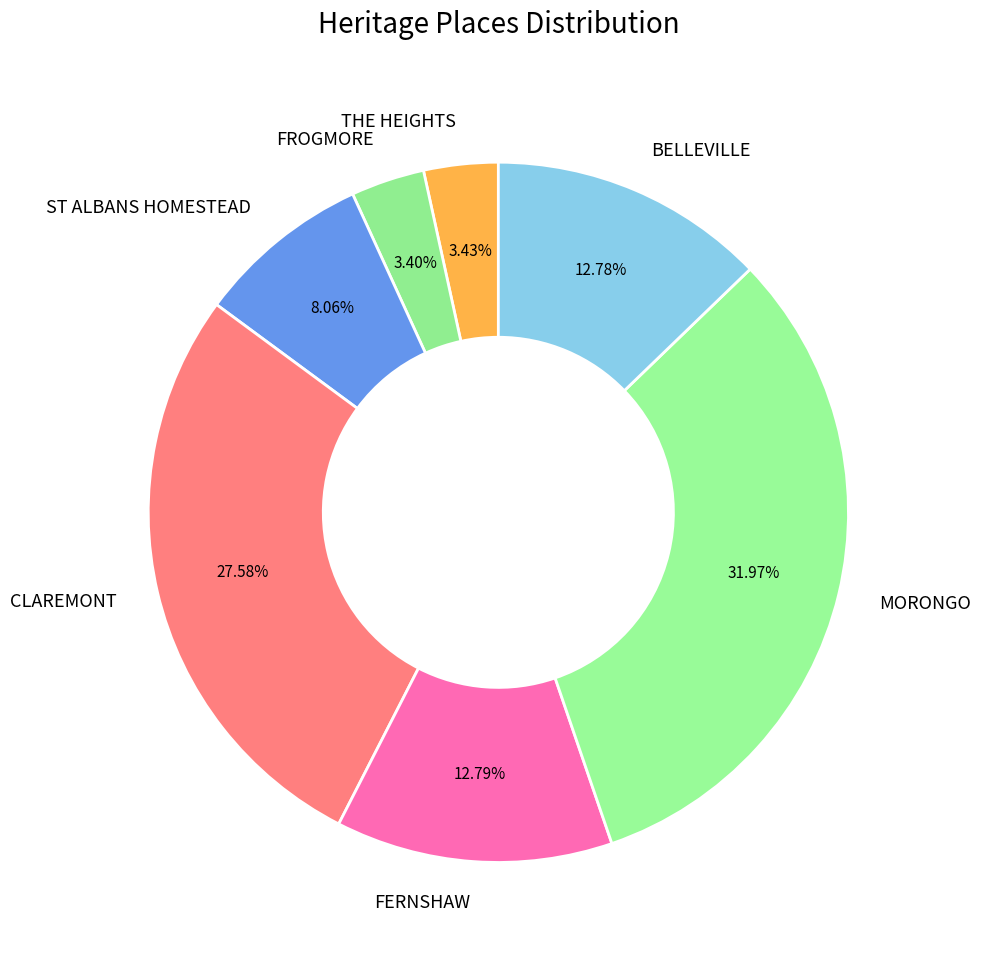

Approximately how many times larger is the value at CLAREMONT compared to BELLEVILLE?

2.2